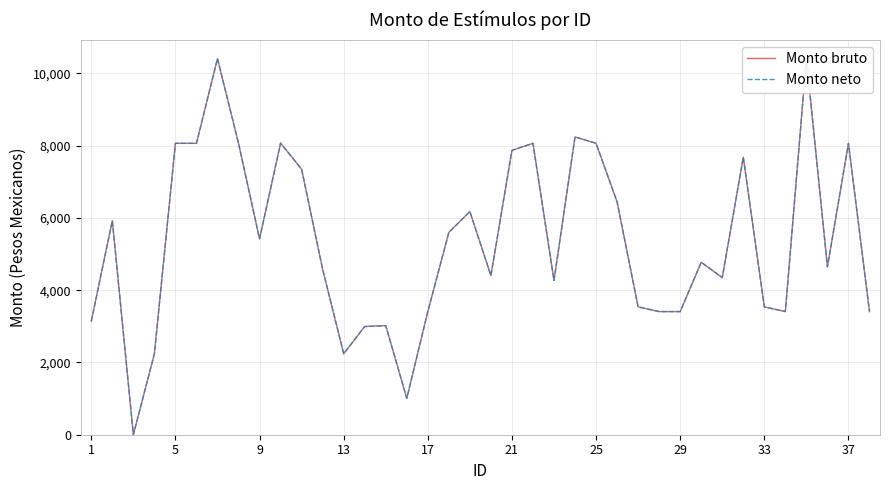

True or false: Monto neto has more than 0 points higher than both neighbors.

True